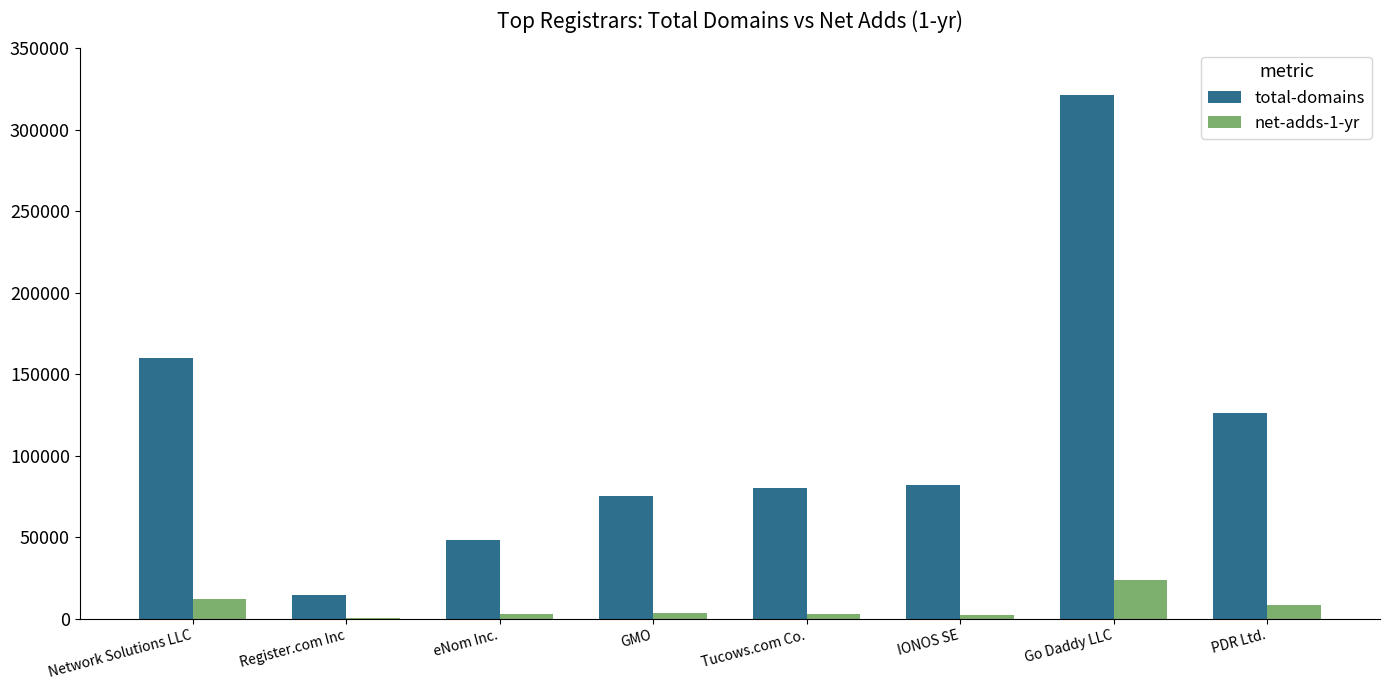

Is the value of total-domains at eNom Inc. greater than the value of net-adds-1-yr at Tucows.com Co.?

Yes